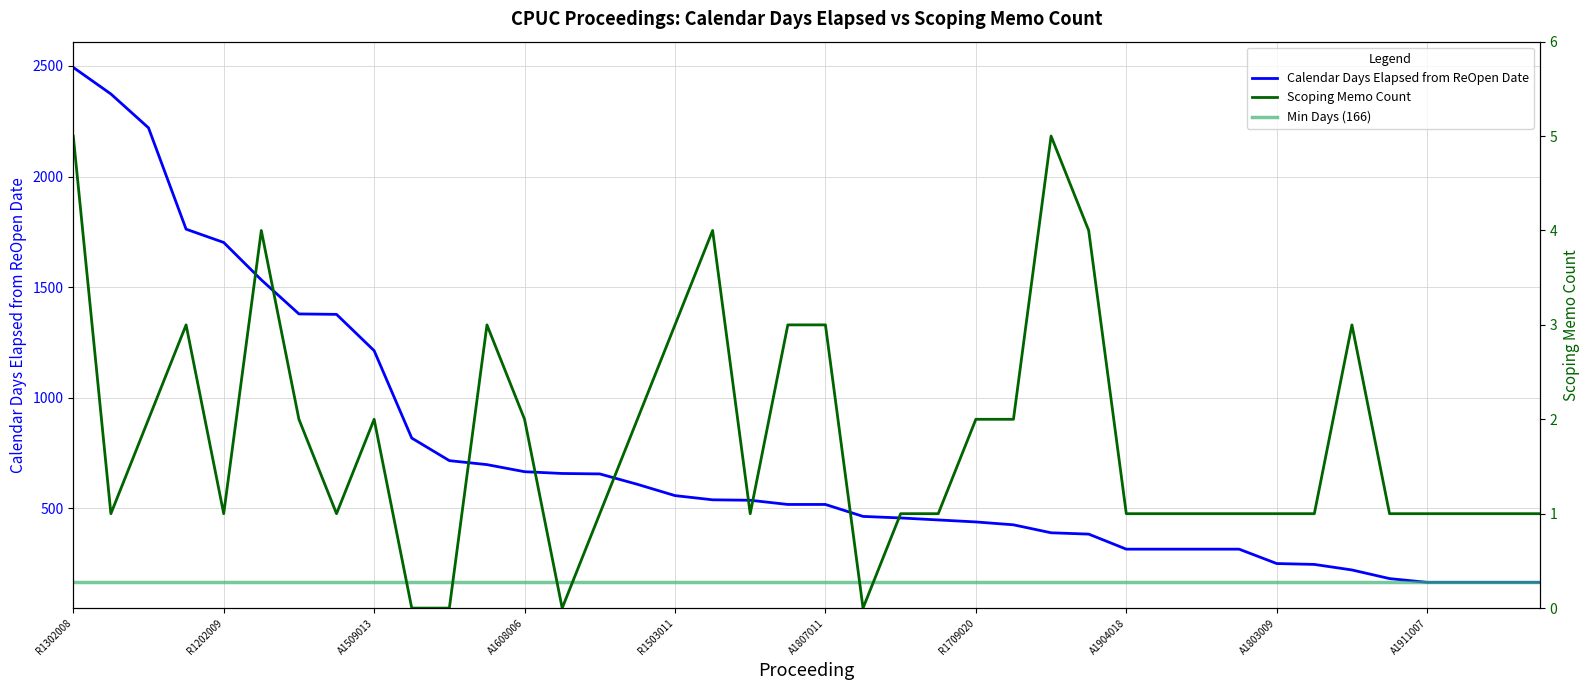

What is the sum of the calendar_days values at 5 and 35?

1716